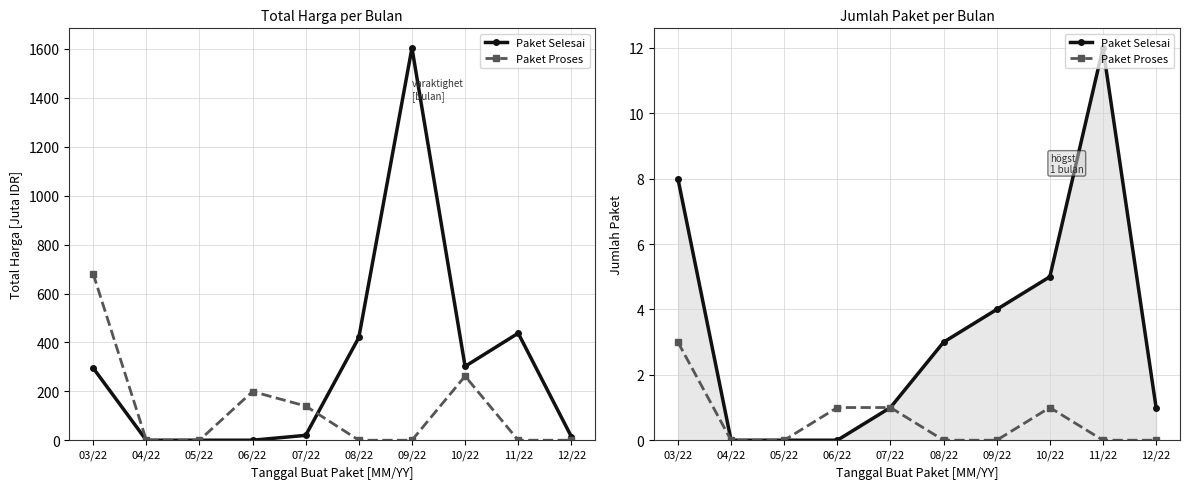

What position from the left is 11/22?

9